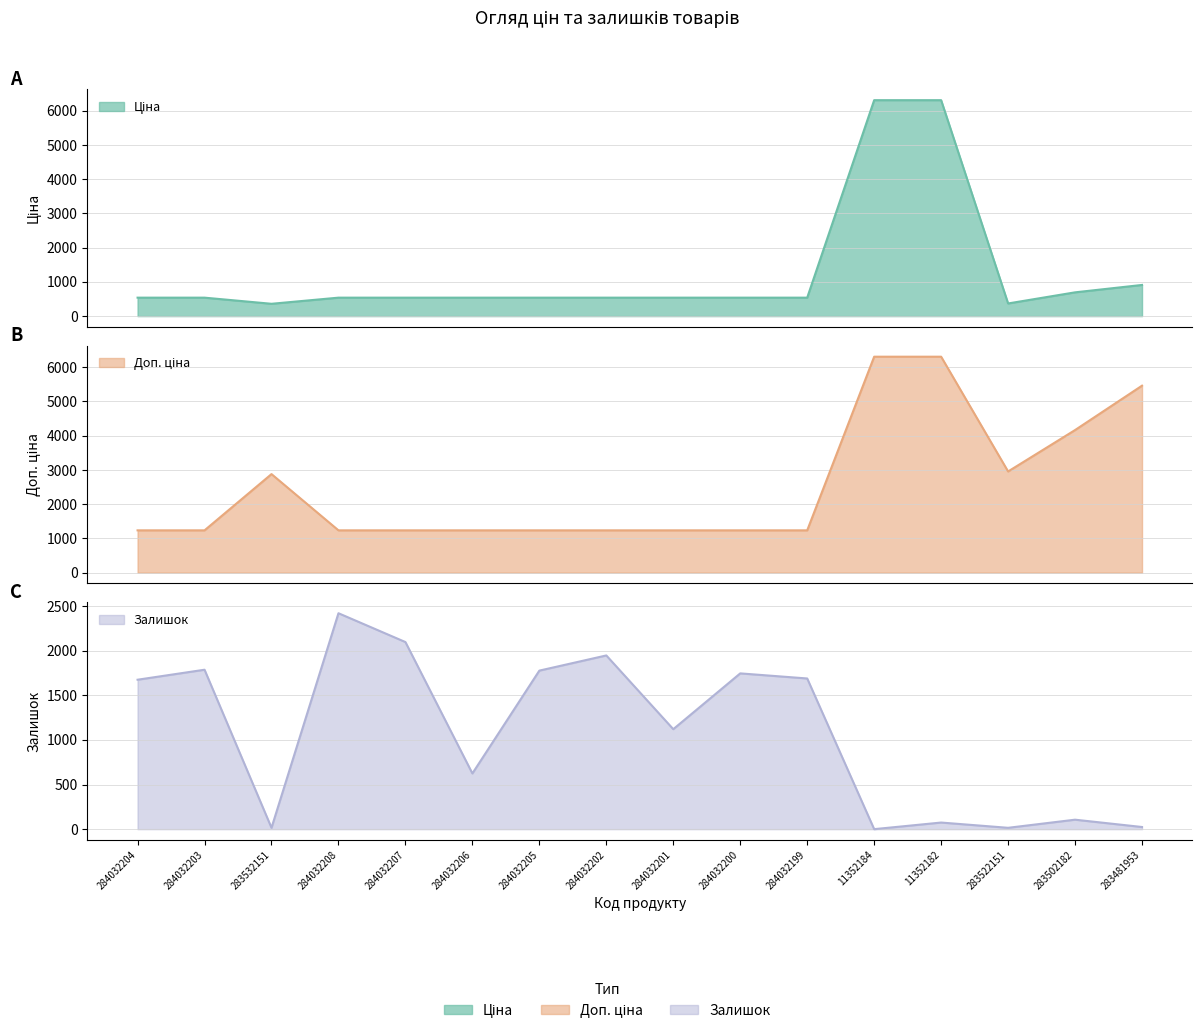

What is the average value of the Залишок series?

1069.2